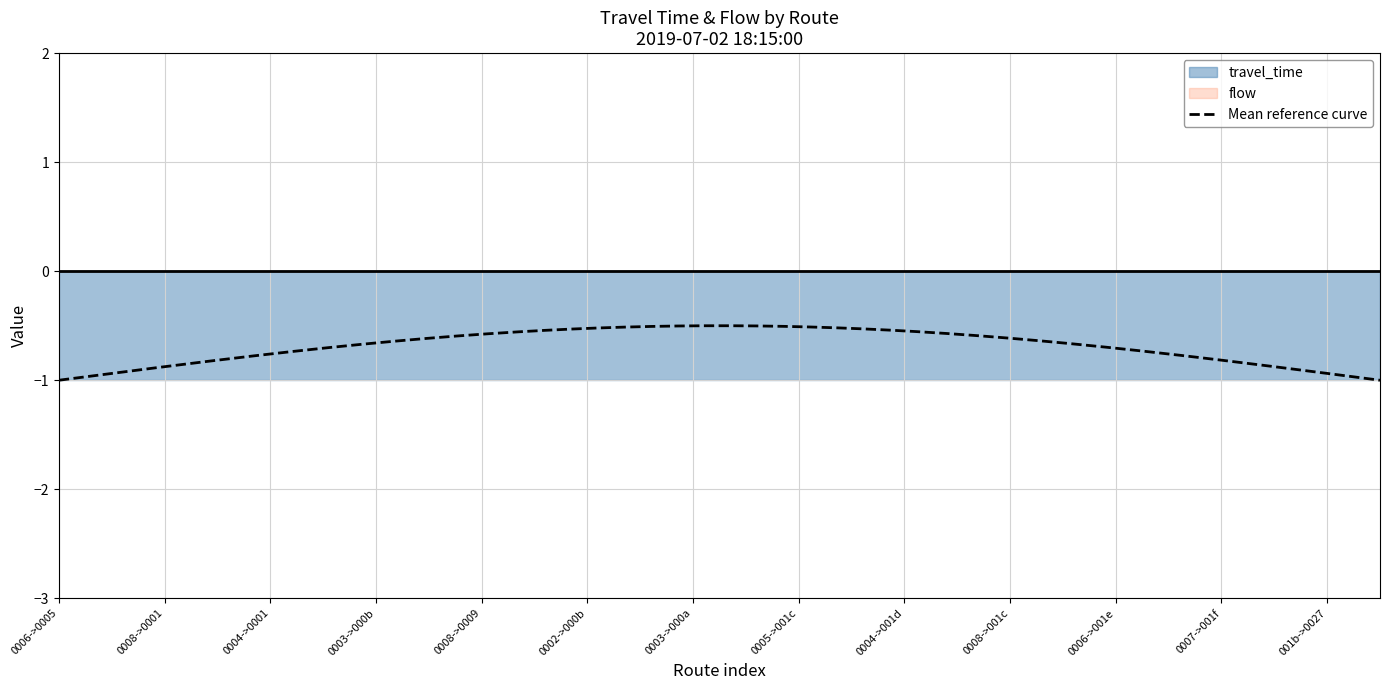

Reading left to right, what are all the values shown in this chart?

travel_time: 0=-1	1=-1	2=-1	3=-1	4=-1	5=-1	6=-1	7=-1	8=-1	9=-1	10=-1	11=-1	12=-1	13=-1	14=-1	15=-1	16=-1	17=-1	18=-1	19=-1	20=-1	21=-1	22=-1	23=-1	24=-1	25=-1
flow: 0=0	1=0	2=0	3=0	4=0	5=0	6=0	7=0	8=0	9=0	10=0	11=0	12=0	13=0	14=0	15=0	16=0	17=0	18=0	19=0	20=0	21=0	22=0	23=0	24=0	25=0